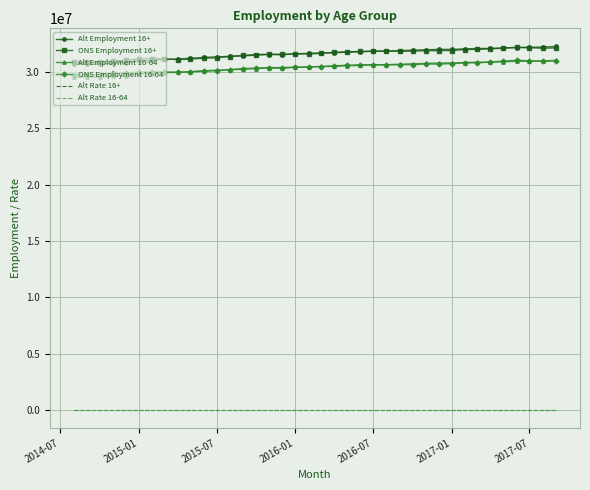

True or false: Alt Employment 16+ and Alt Employment 16-64 cross at least once.

False